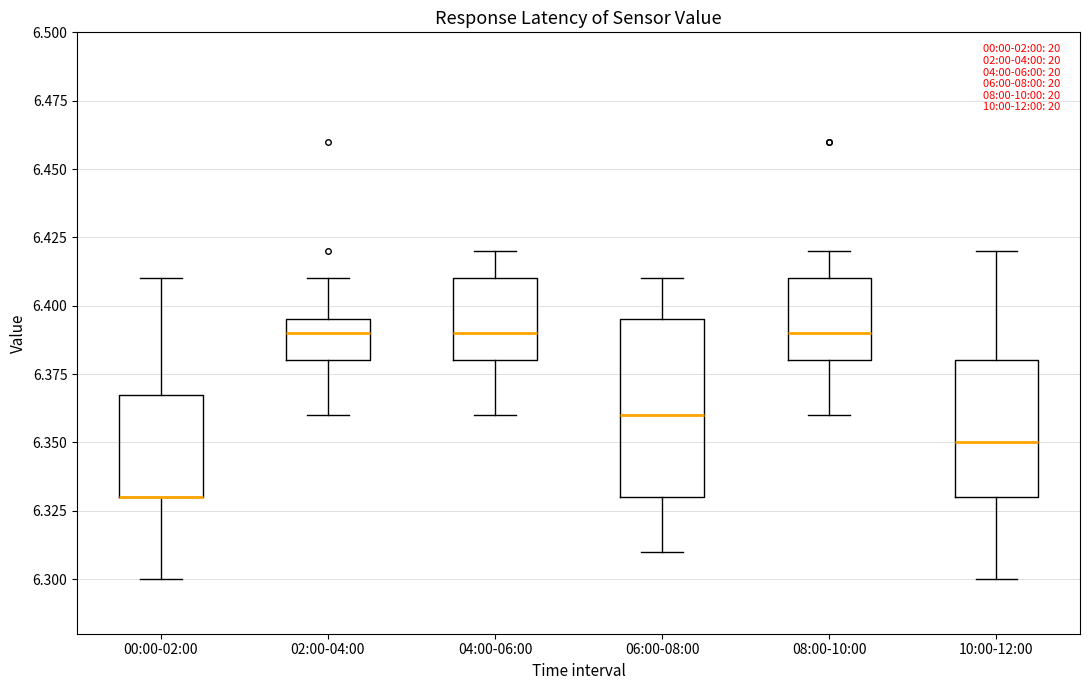

Reading left to right, read every box against the y-axis: the position of its median line, the range the box covers, and the ends of its whiskers. The values are not printed on the chart, so give them approximately, as read against the axis.

00:00-02:00: median 6.330 (drawn on the box's lower edge), box 6.330 to 6.370, whiskers 6.300 to 6.410
02:00-04:00: median 6.390, box 6.380 to 6.395, whiskers 6.360 to 6.410
04:00-06:00: median 6.390, box 6.380 to 6.410, whiskers 6.360 to 6.420
06:00-08:00: median 6.360, box 6.330 to 6.395, whiskers 6.310 to 6.410
08:00-10:00: median 6.390, box 6.380 to 6.410, whiskers 6.360 to 6.420
10:00-12:00: median 6.350, box 6.330 to 6.380, whiskers 6.300 to 6.420